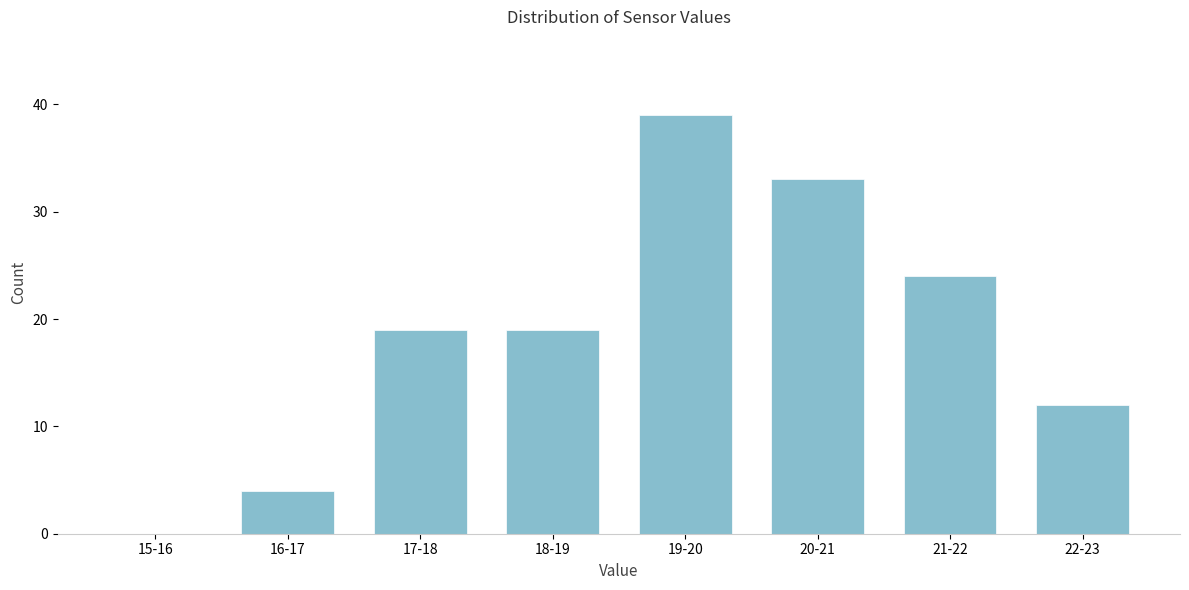

Reading left to right, transcribe all the data shown in this chart.

15-16=0	16-17=4	17-18=19	18-19=19	19-20=39	20-21=33	21-22=24	22-23=12